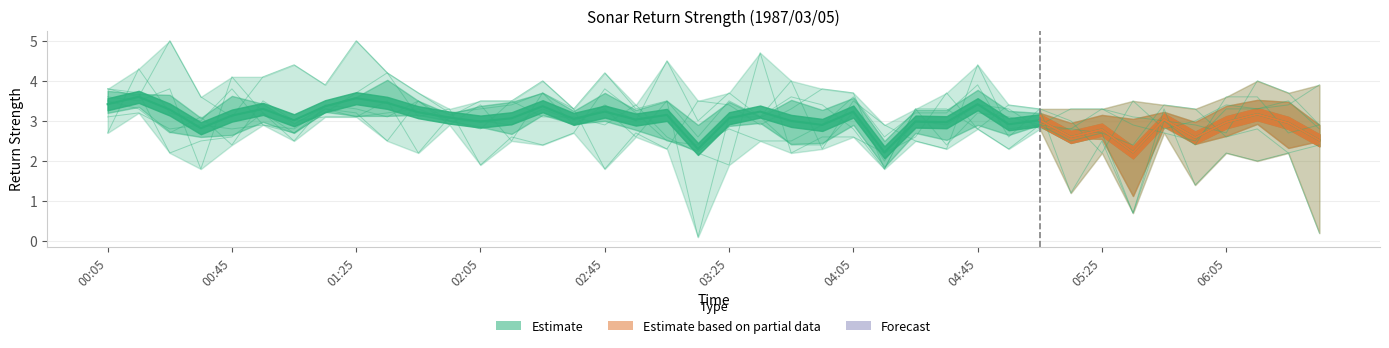

How many lines are shown in the chart?

6